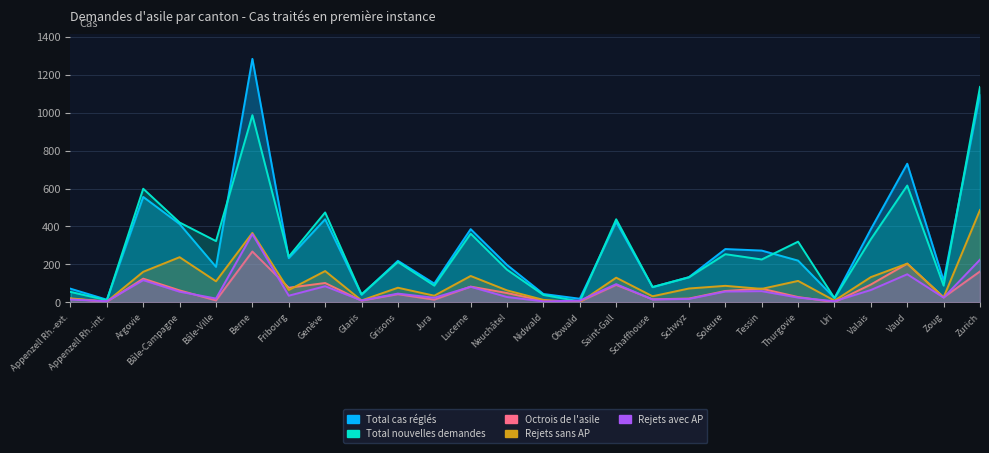

Which series has the largest range (max minus min)?

Total cas réglés